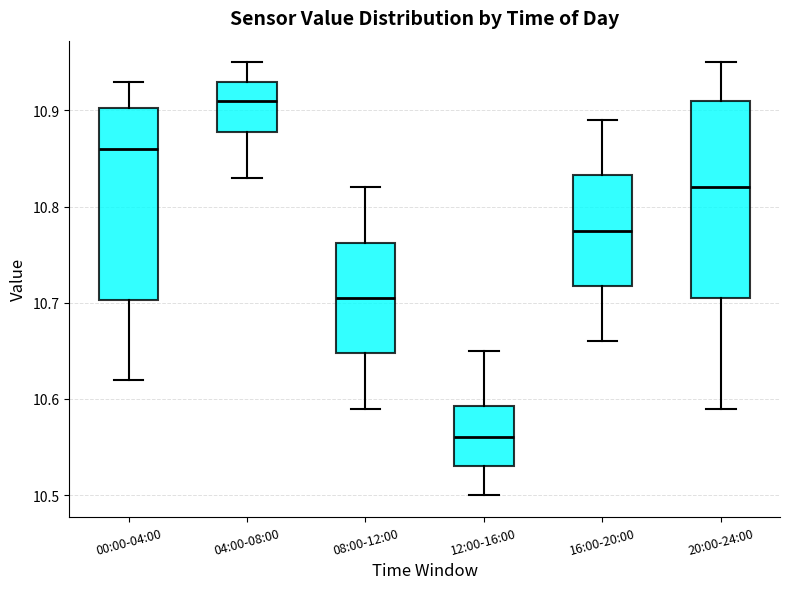

Which box has the lowest median line?

12:00-16:00